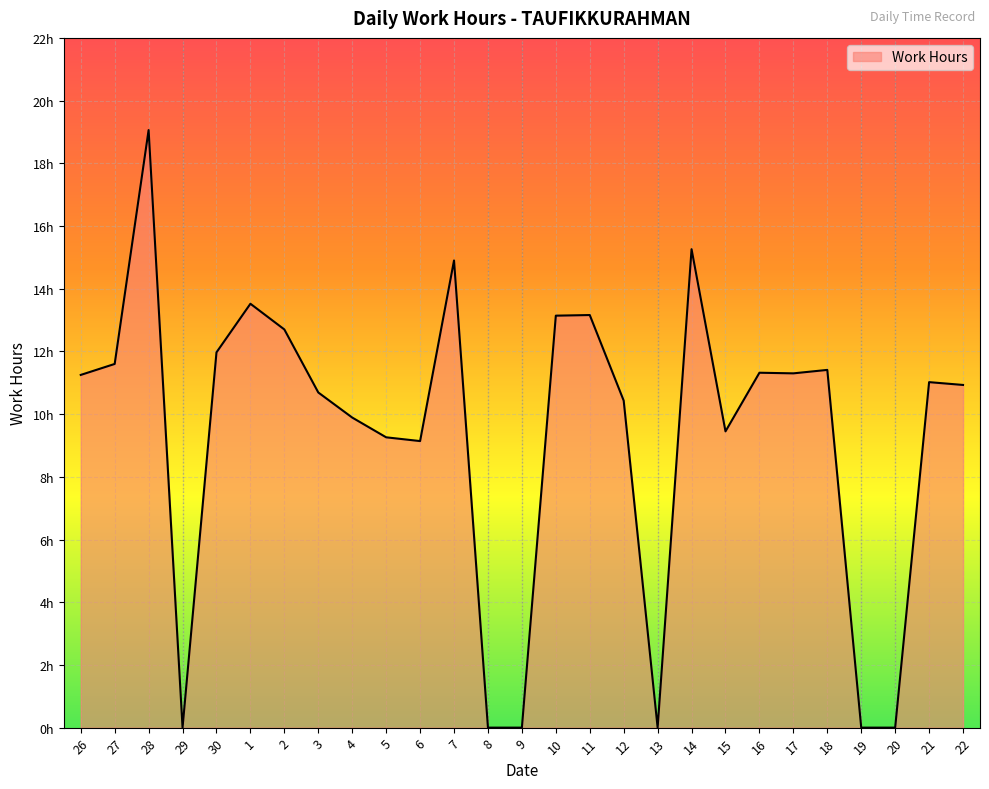

Does the chart have visible grid lines?

Yes